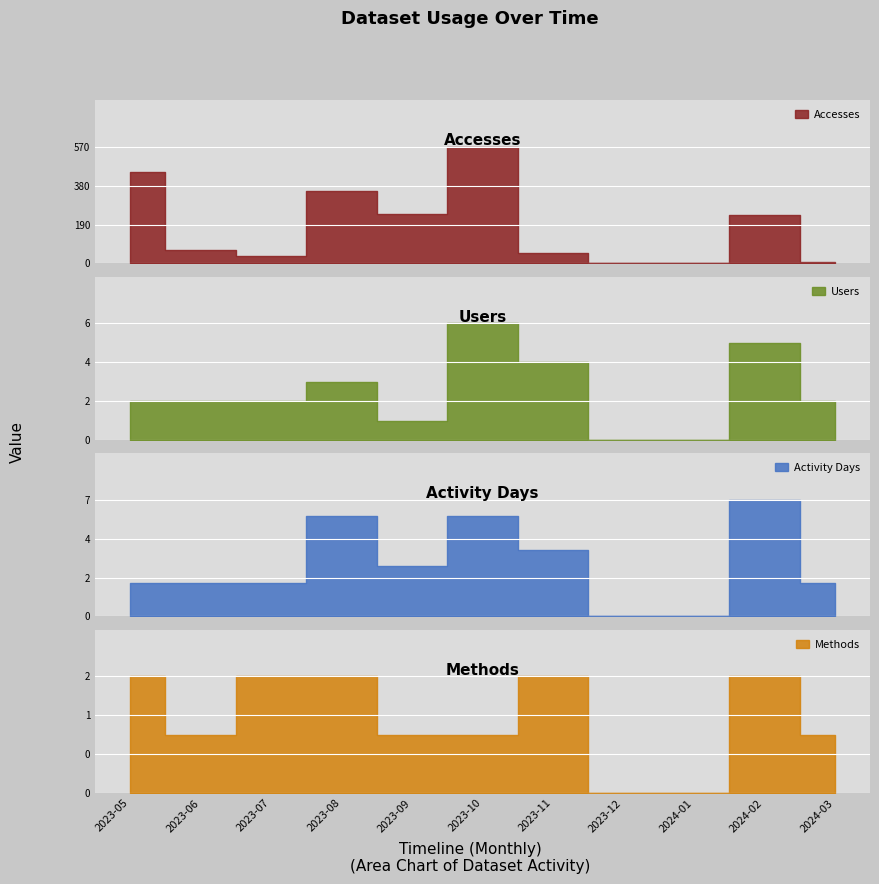

What is the difference between the Activity Days values at 2023-10 and 2024-03?

4